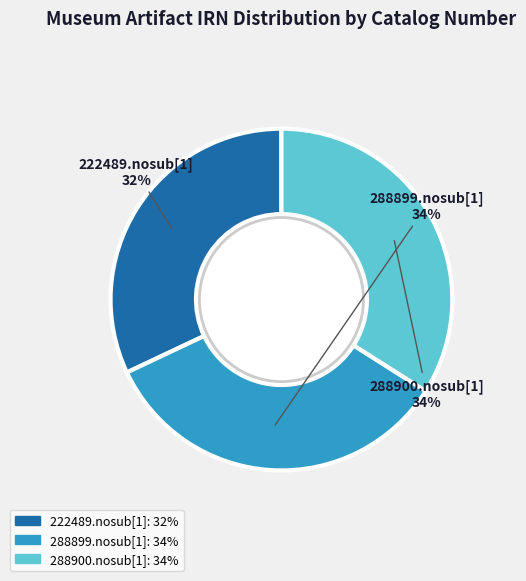

How many slices are in this pie chart?

3